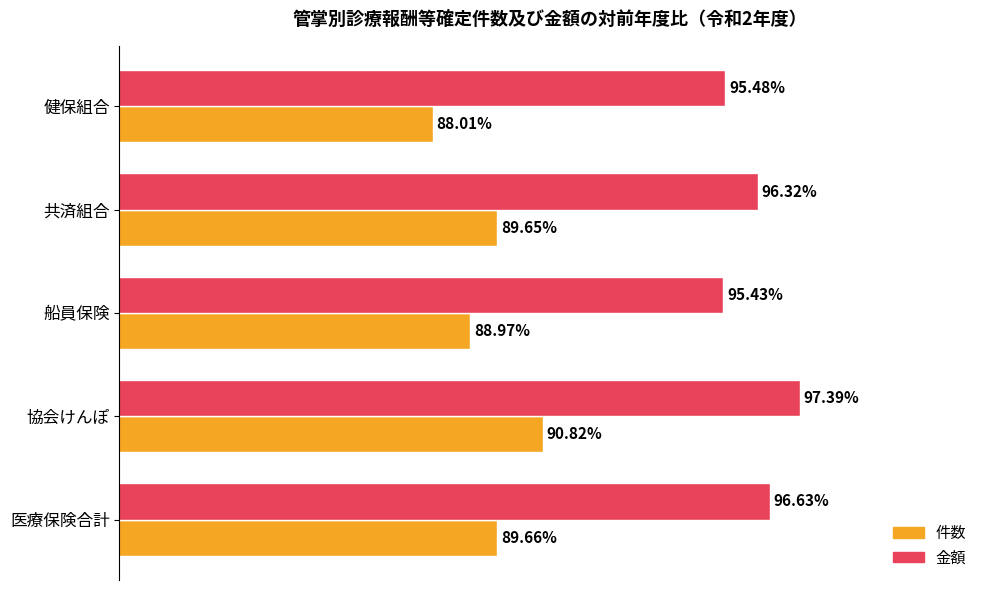

Rank the series by their maximum value, from lowest to highest.

件数, 金額